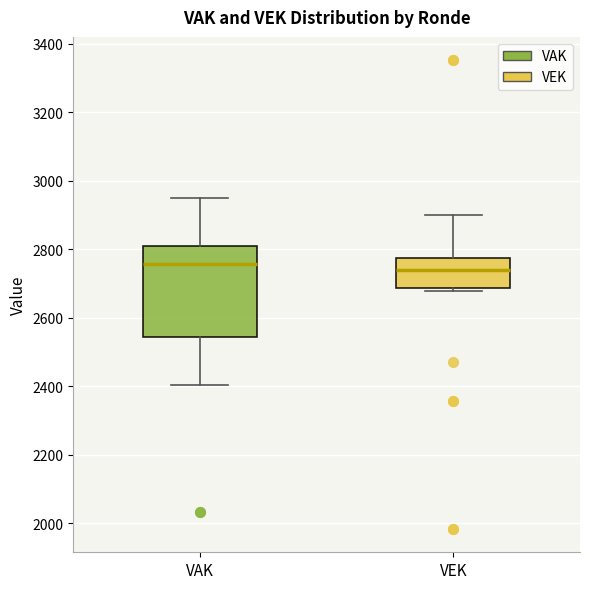

Where does the upper whisker of the box for VEK end on the y-axis? The values are not printed on the chart, so give them approximately, as read against the axis.

2900